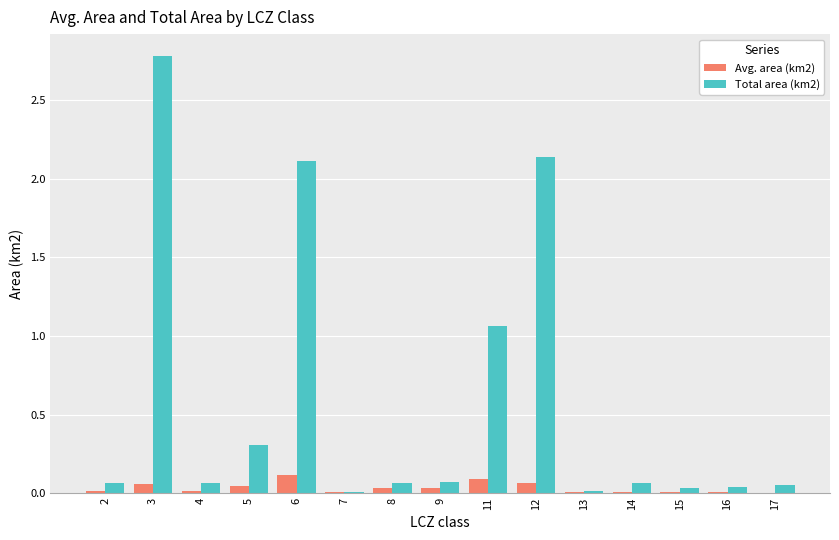

At which category is the sum across all series the highest?

3